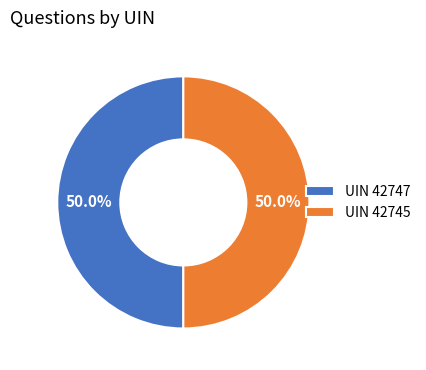

Combined, what portion of the pie is UIN 42747 and UIN 42745?

100.0%